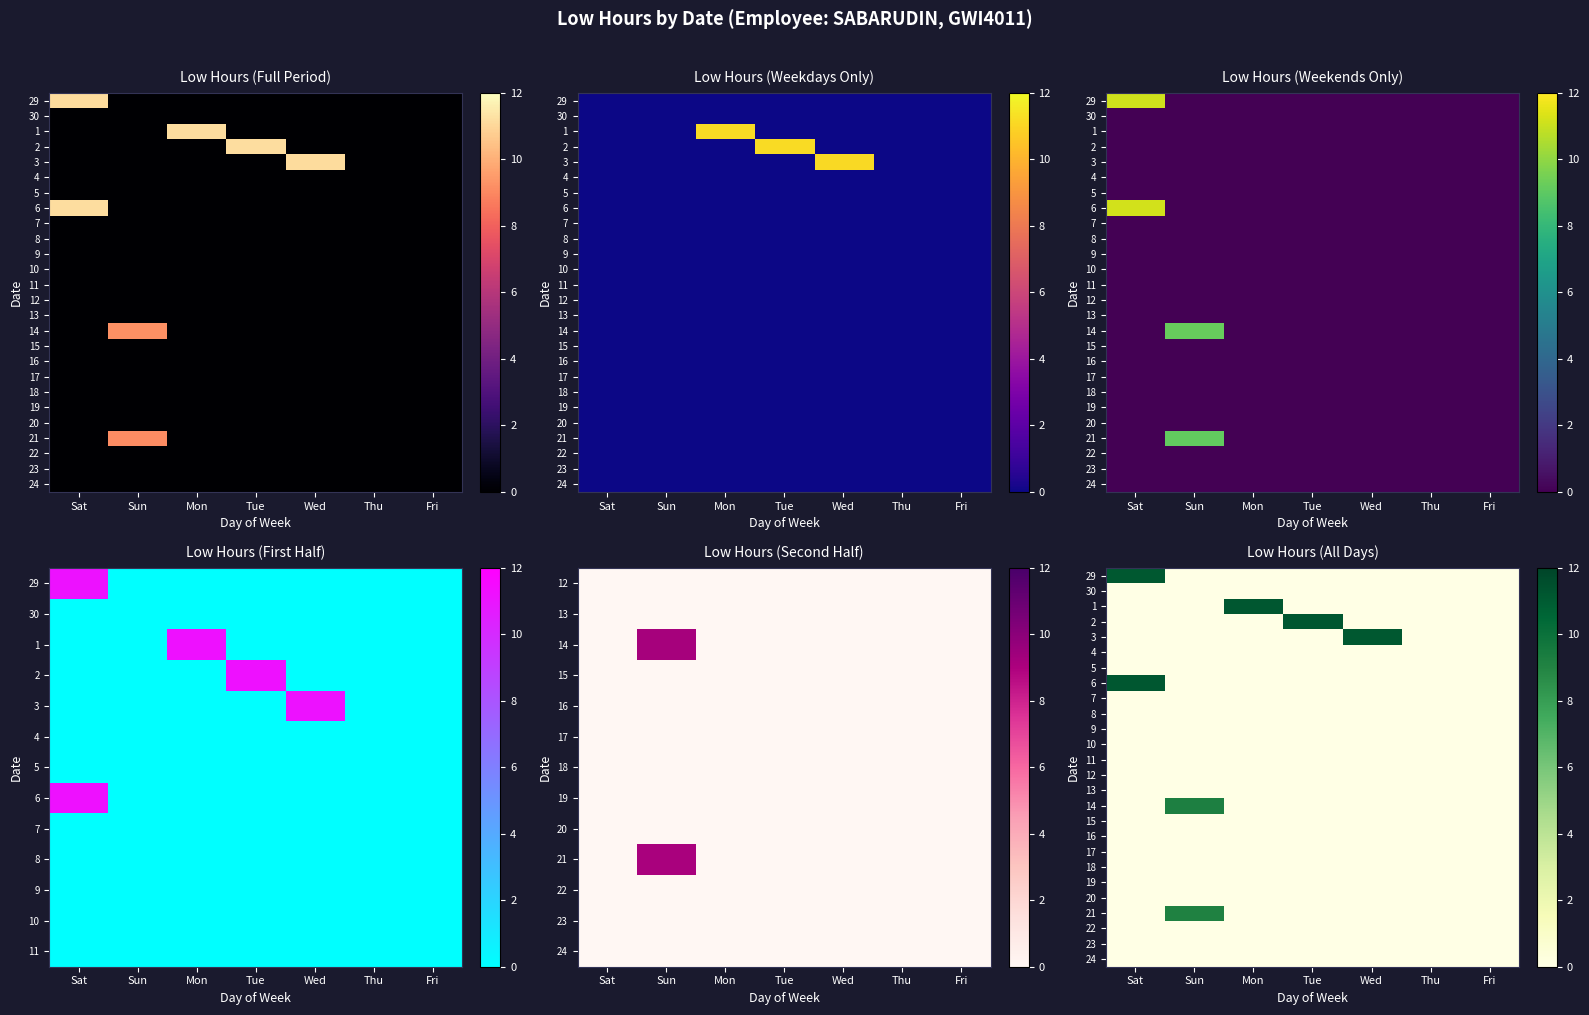

The 9 series shows 0.0 at Fri. True or false?

True